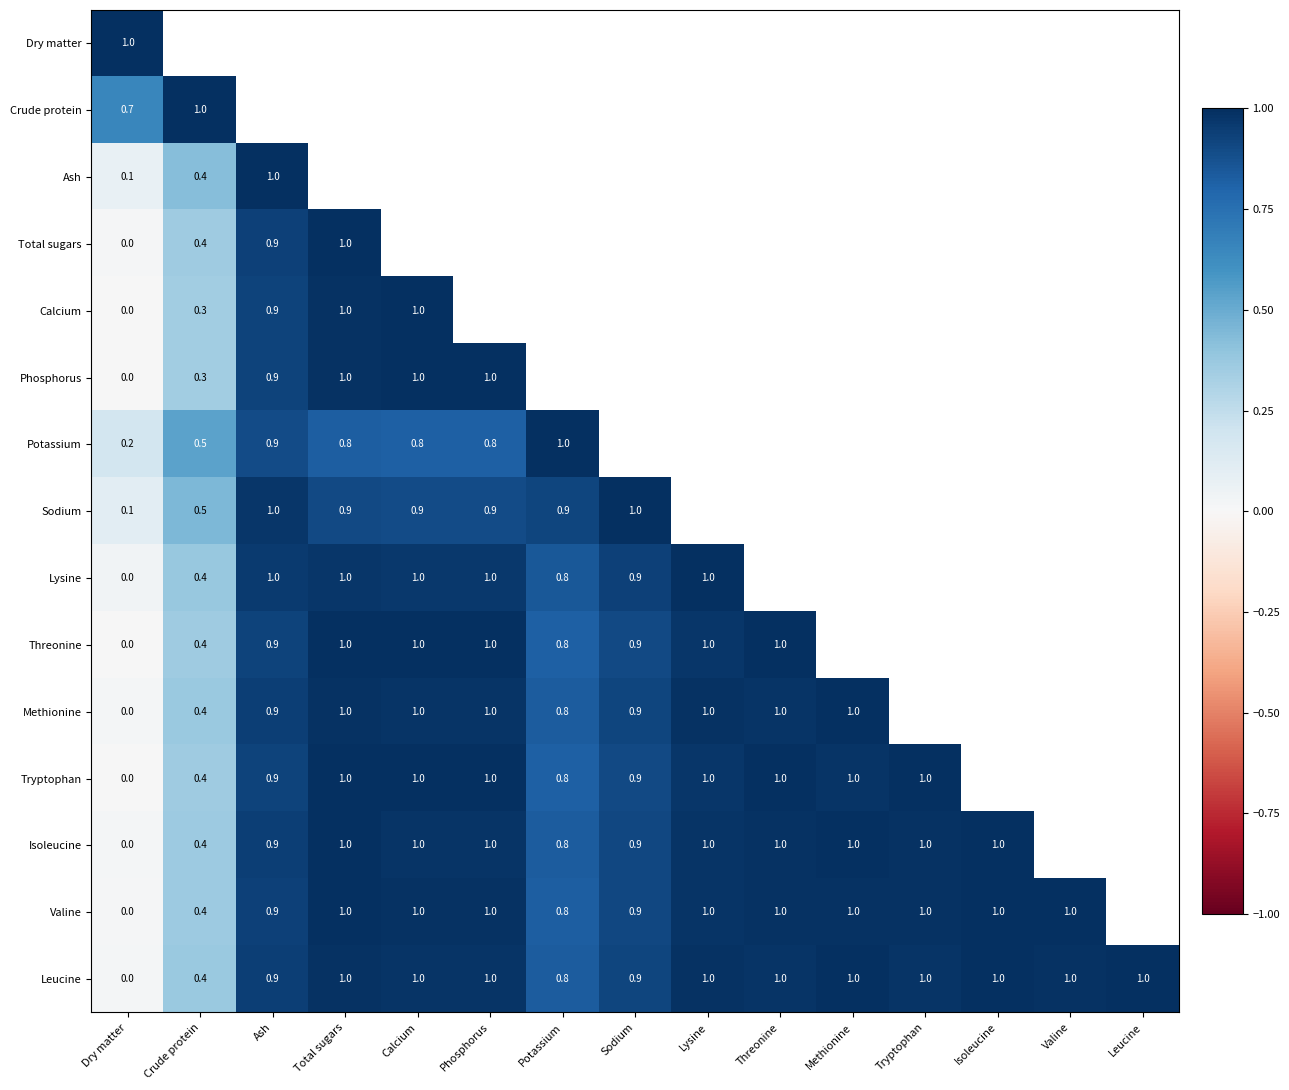

Which has a higher value, Leucine or Methionine?

Methionine